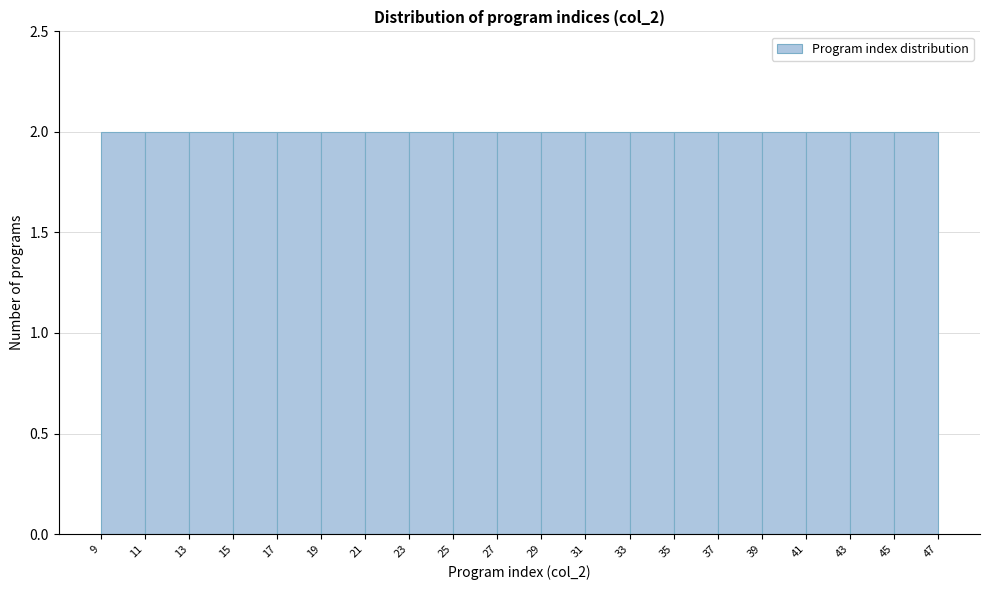

Reading left to right, transcribe this chart: for each bar, give the range it covers on the x-axis and its height. The values are not printed on the chart, so give them approximately, as read against the axis.

9 to 11: 2
11 to 13: 2
13 to 15: 2
15 to 17: 2
17 to 19: 2
19 to 21: 2
21 to 23: 2
23 to 25: 2
25 to 27: 2
27 to 29: 2
29 to 31: 2
31 to 33: 2
33 to 35: 2
35 to 37: 2
37 to 39: 2
39 to 41: 2
41 to 43: 2
43 to 45: 2
45 to 47: 2